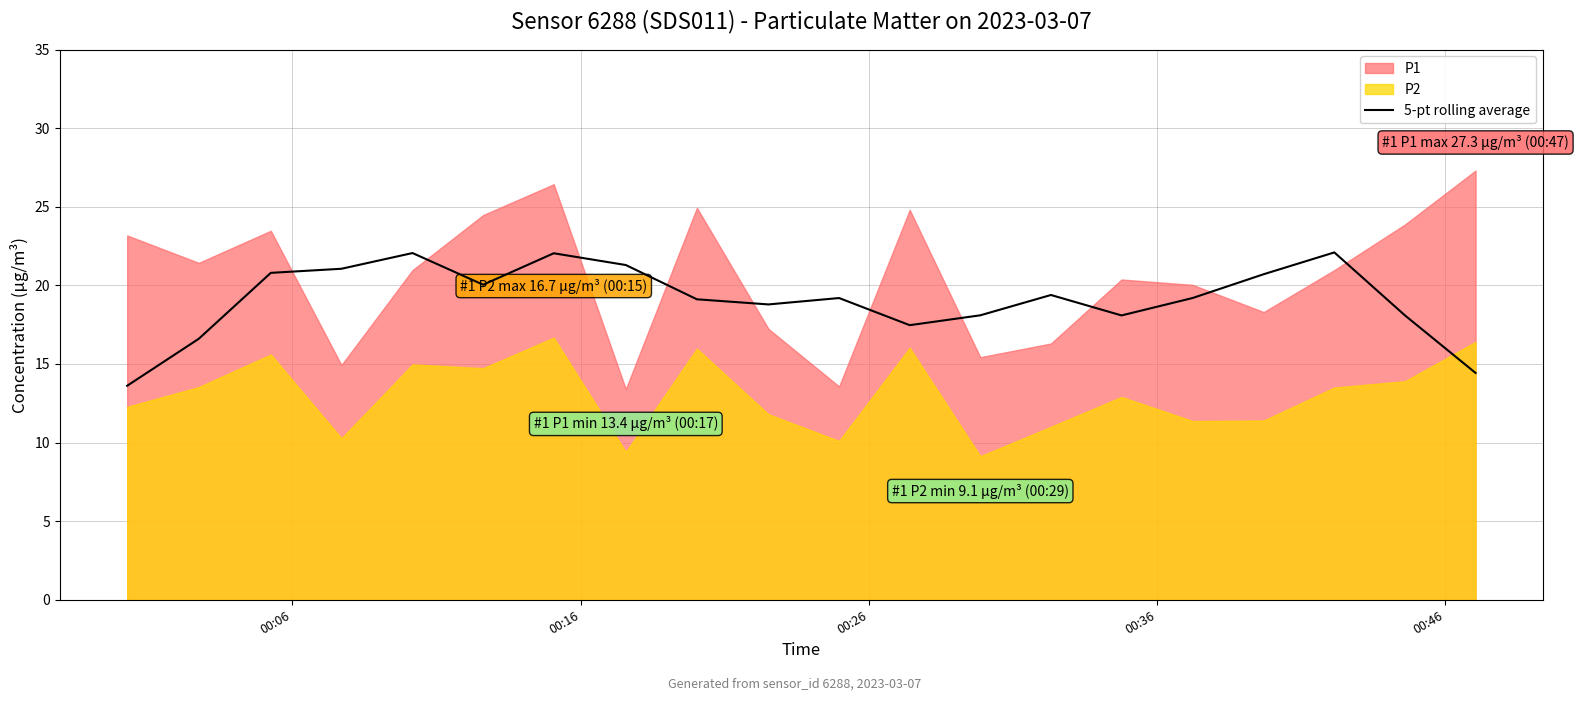

What is the highest value of the 5-pt rolling average series?

22.1